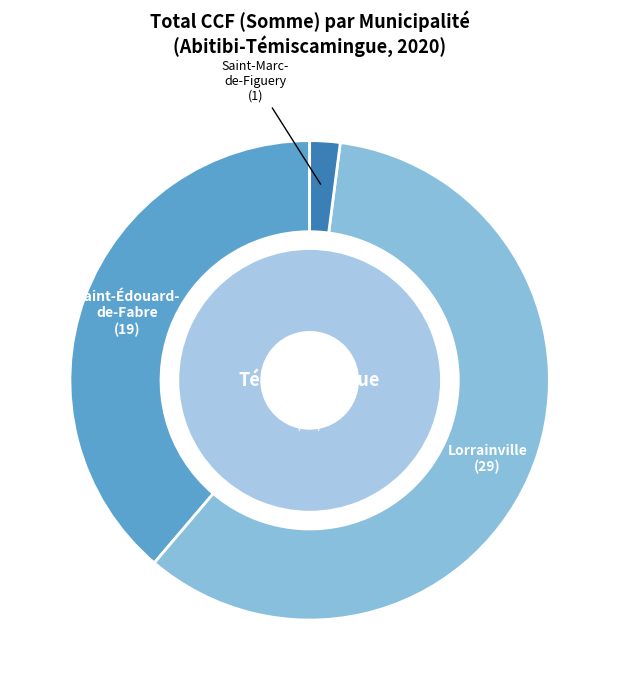

True or false: Marie-Pierre Gingras accounts for 0% of the total.

True